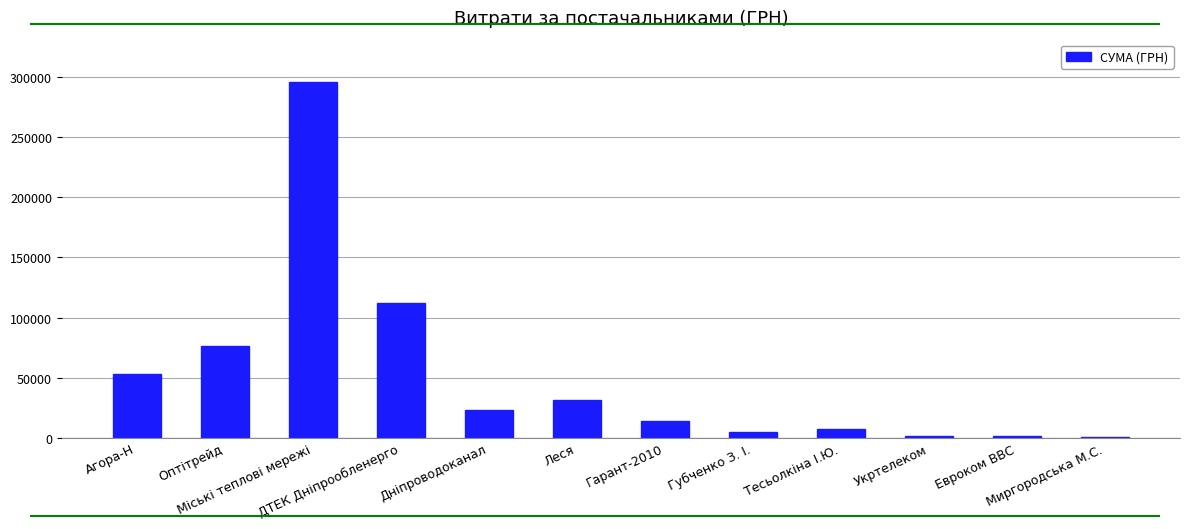

What is the greatest value displayed?

295638.6